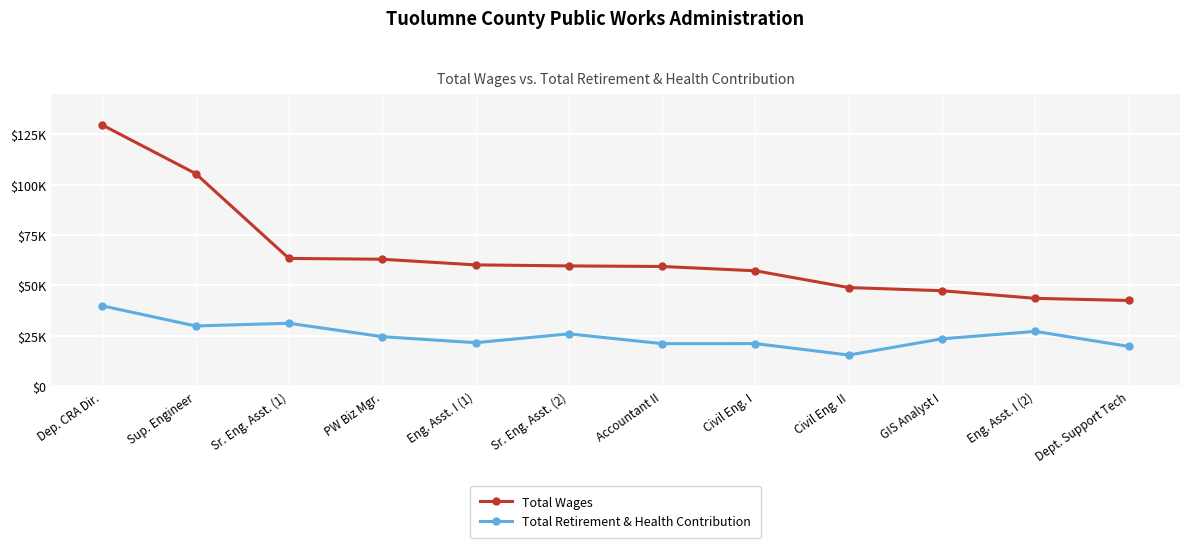

What is the label of the 7th point from the left?

Accountant II